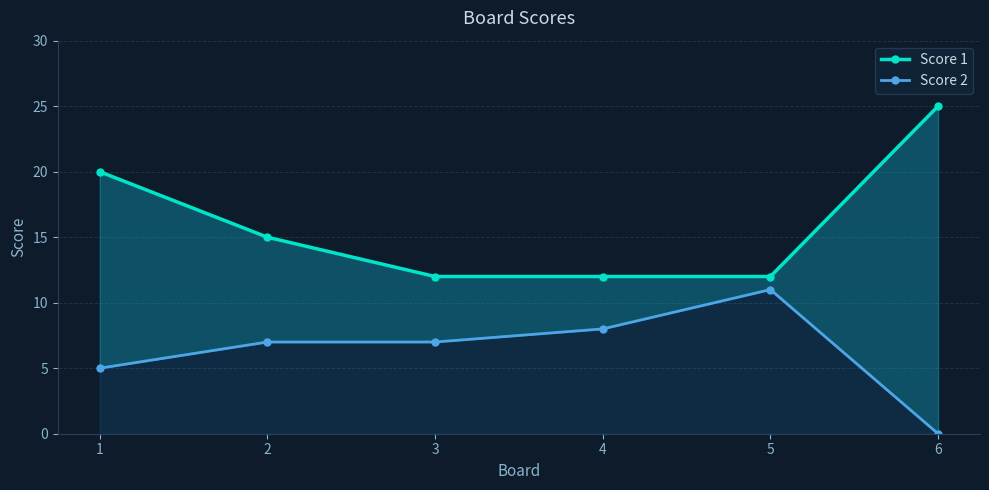

The value of Score 1 at 2 is 15. True or false?

True